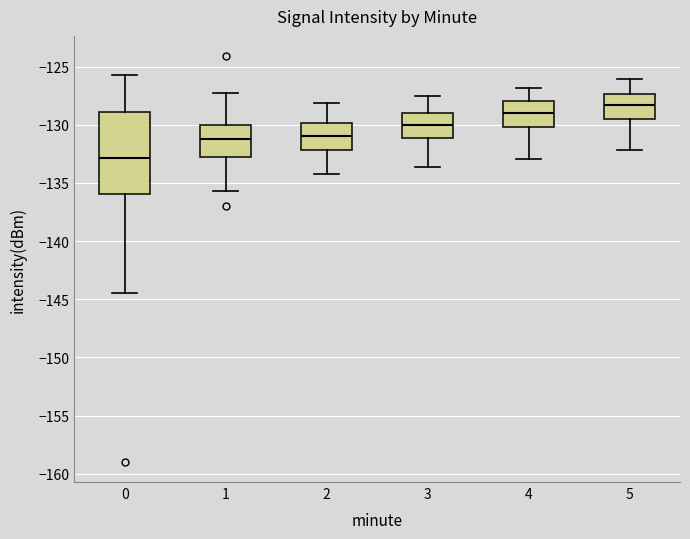

Where does the upper whisker of the box at x = 2 end on the y-axis? The values are not printed on the chart, so give them approximately, as read against the axis.

-128.0